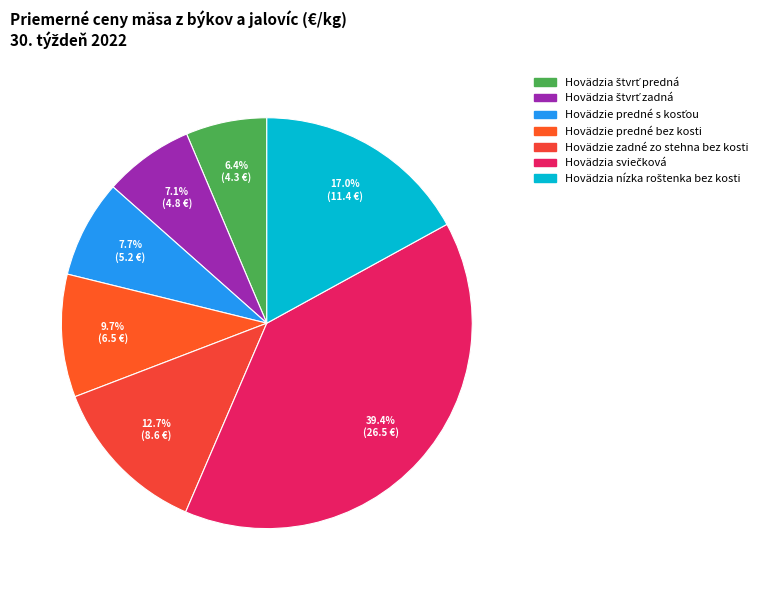

How many slices are in this pie chart?

7